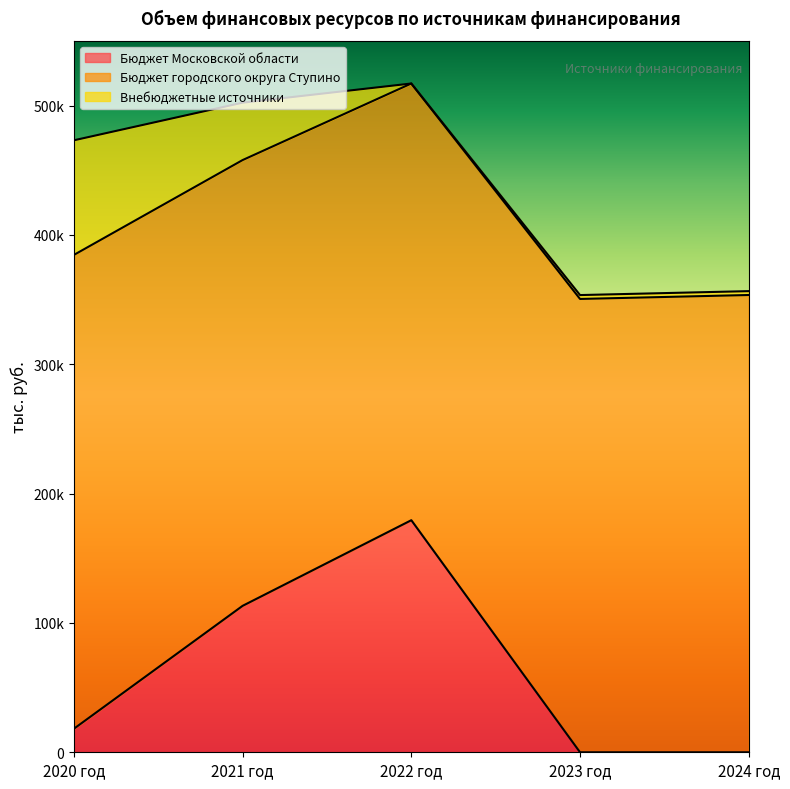

At how many categories does at least one series exceed 120369?

5